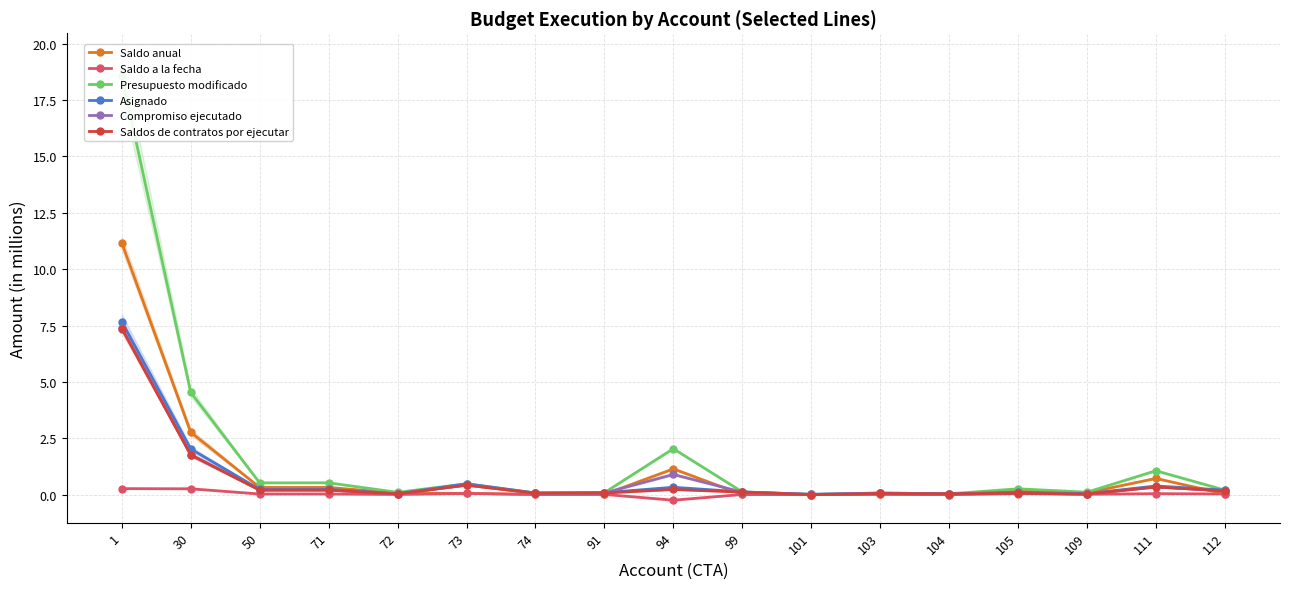

Rank the series at 91 from highest to lowest value.

Presupuesto modificado, Asignado, Compromiso ejecutado, Saldos de contratos por ejecutar, Saldo anual, Saldo a la fecha